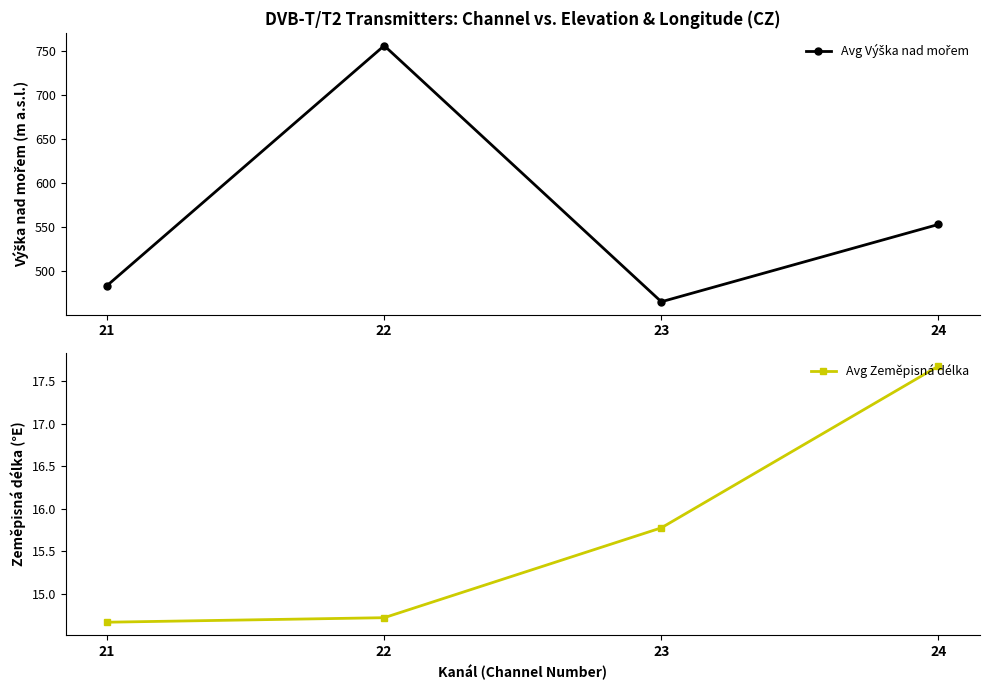

Where does the Avg Zeměpisná délka series first go above 15?

23